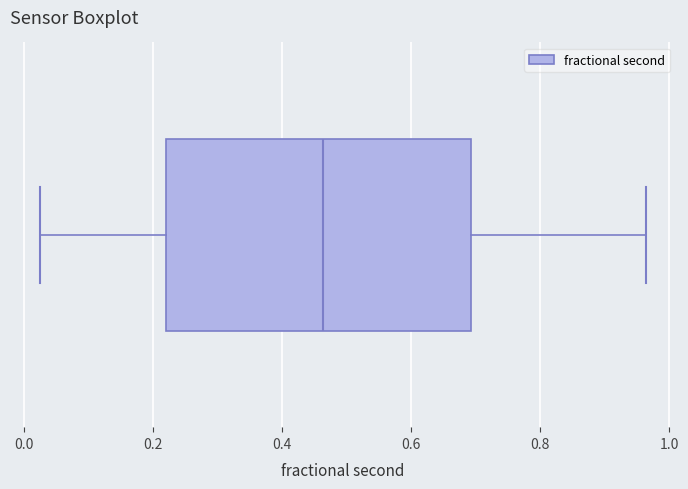

Read this box plot against the x-axis: the position of the median line, the range covered by the box, and the ends of both whiskers. The values are not printed on the chart, so give them approximately, as read against the axis.

median 0.46, box 0.22 to 0.70, whiskers 0.02 to 0.96